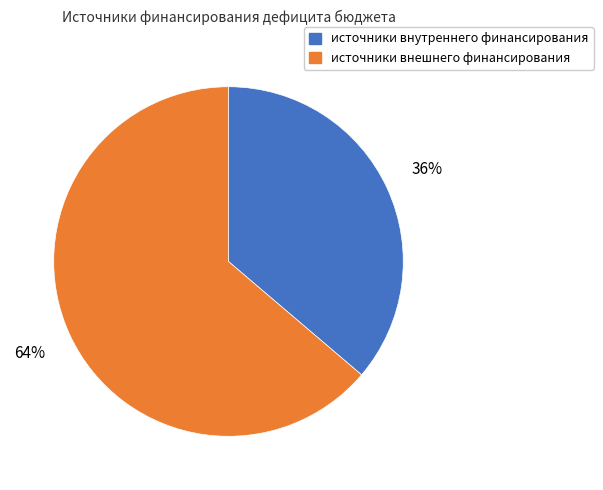

To the nearest percent, what is the combined percentage of источники внутреннего финансирования and источники внешнего финансирования?

100%